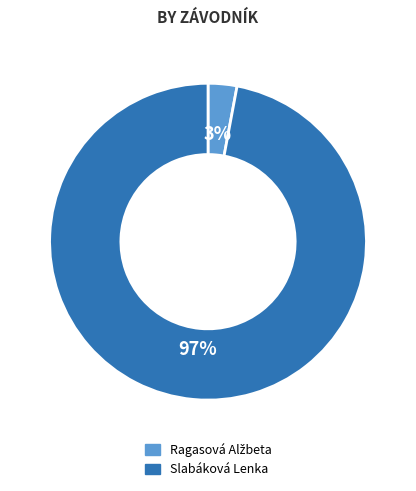

Which slice is the largest?

Slabáková Lenka